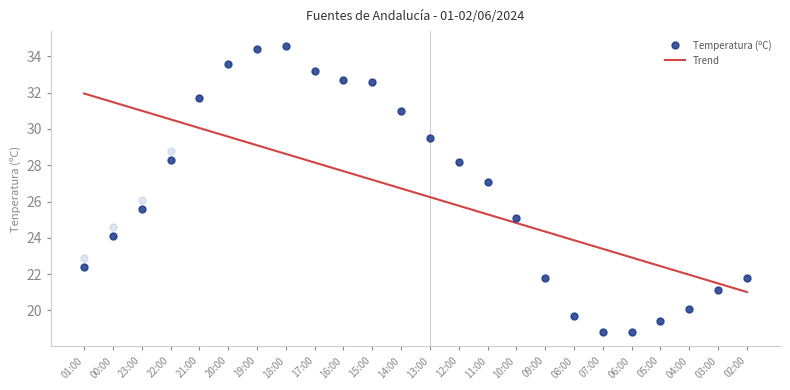

Does the chart have visible grid lines?

No